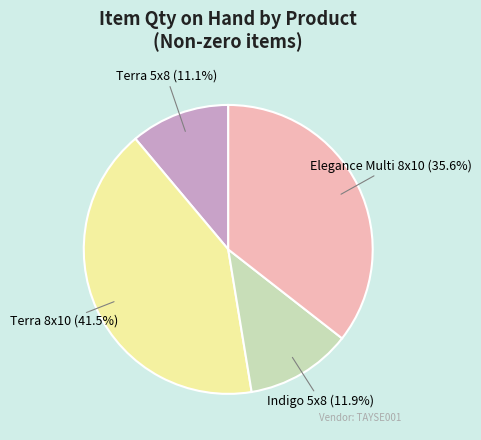

Does any single category account for the majority?

No